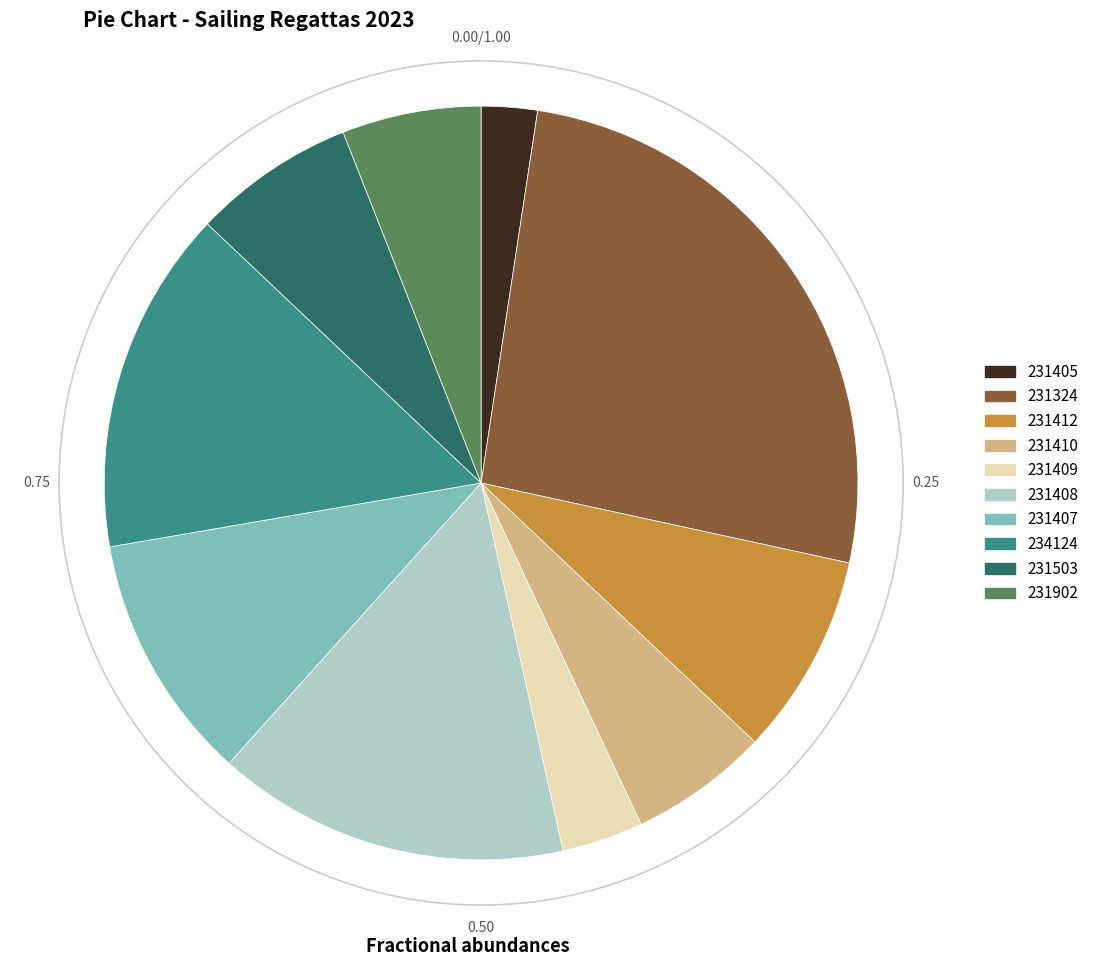

True or false: 231408 accounts for 15% of the total.

True